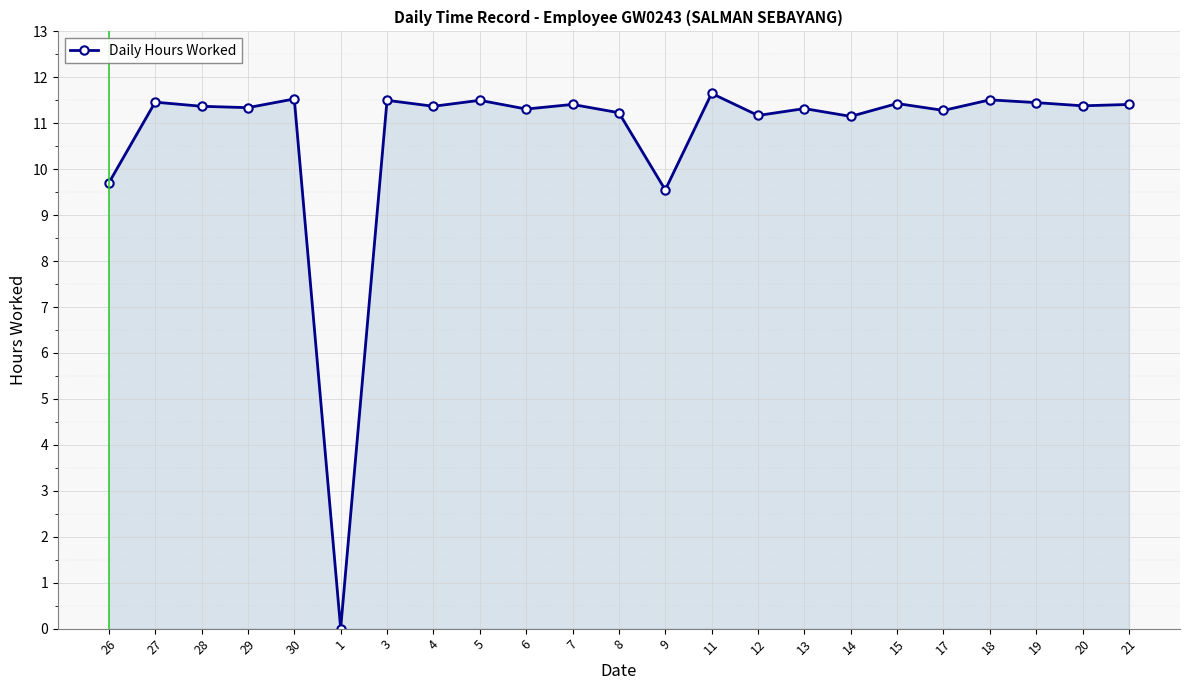

True or false: there are more than 0 points higher than both neighbors.

True